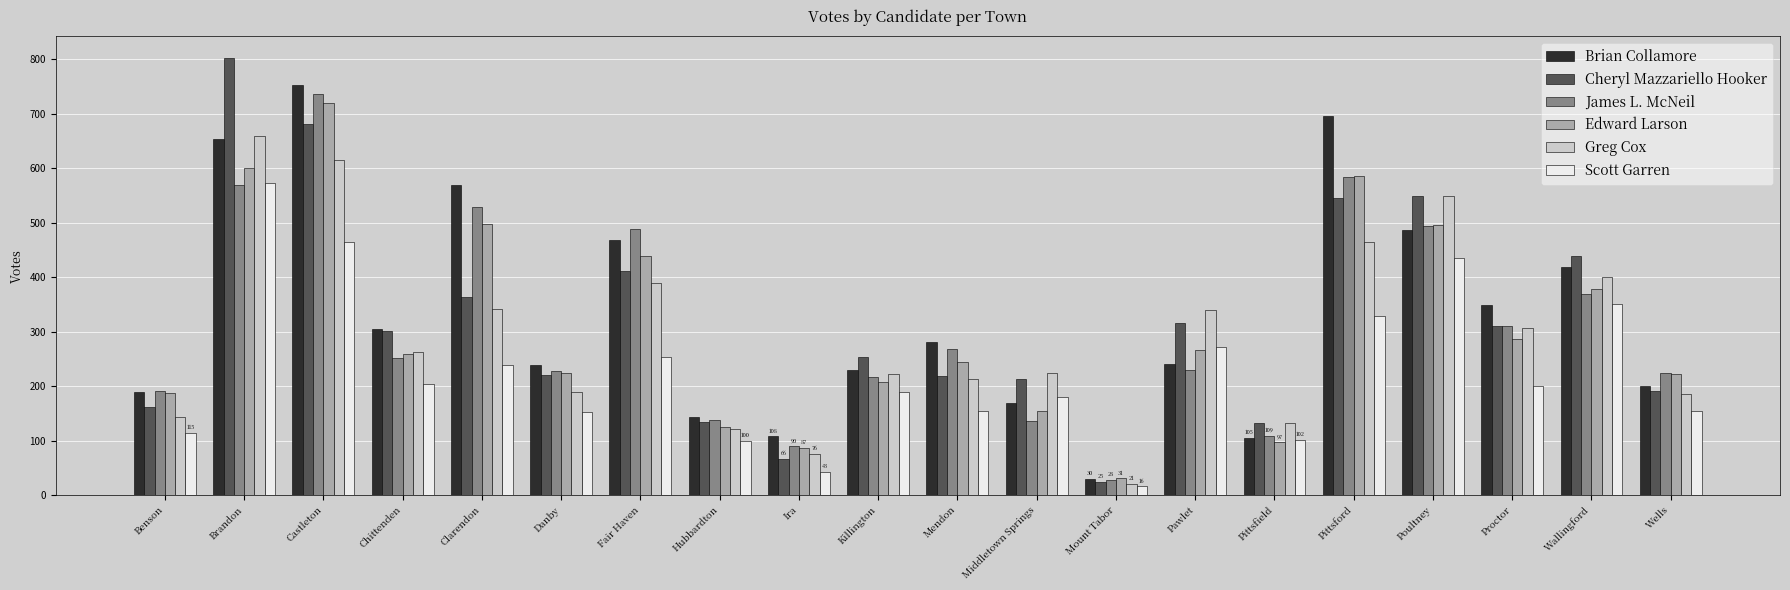

What is the value of the James L. McNeil bar at the 15th from the left?

109